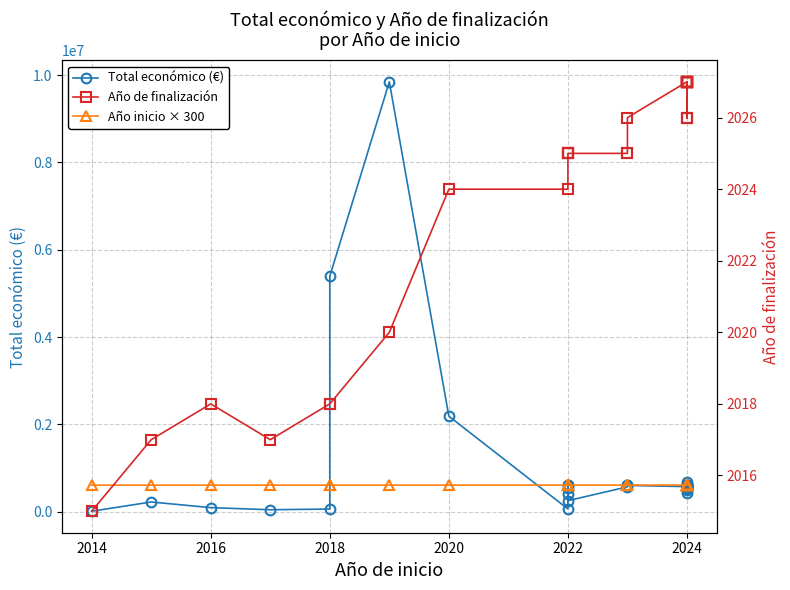

What is the sum of all Total económico (€) values?

34116055